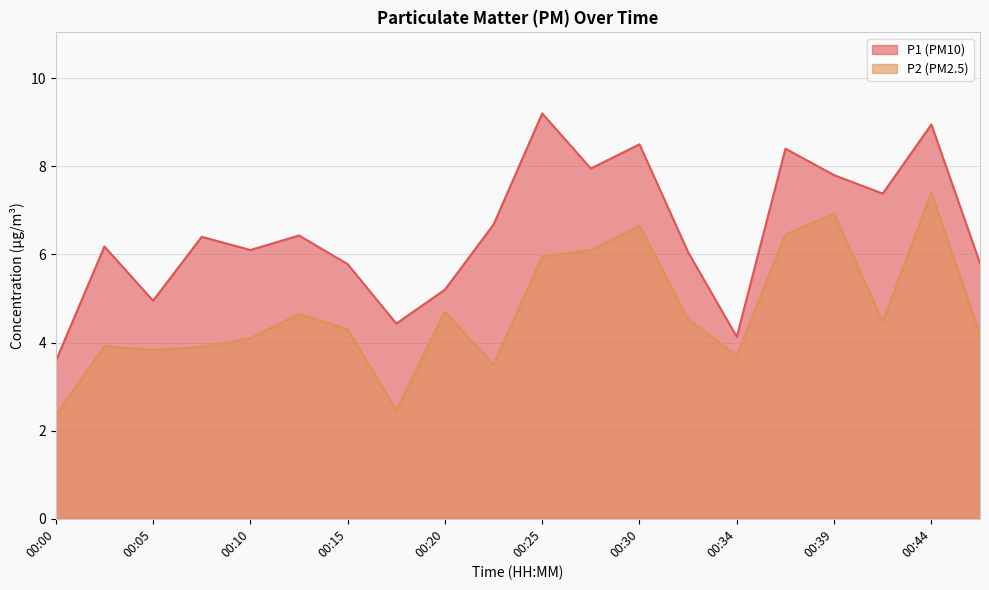

Which series has the largest range (max minus min)?

P1 (PM10)